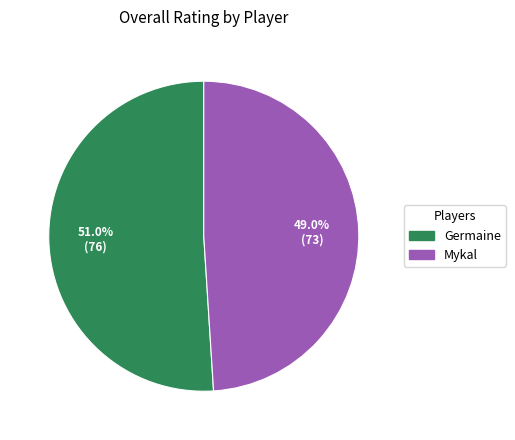

Does any single category account for the majority?

Yes